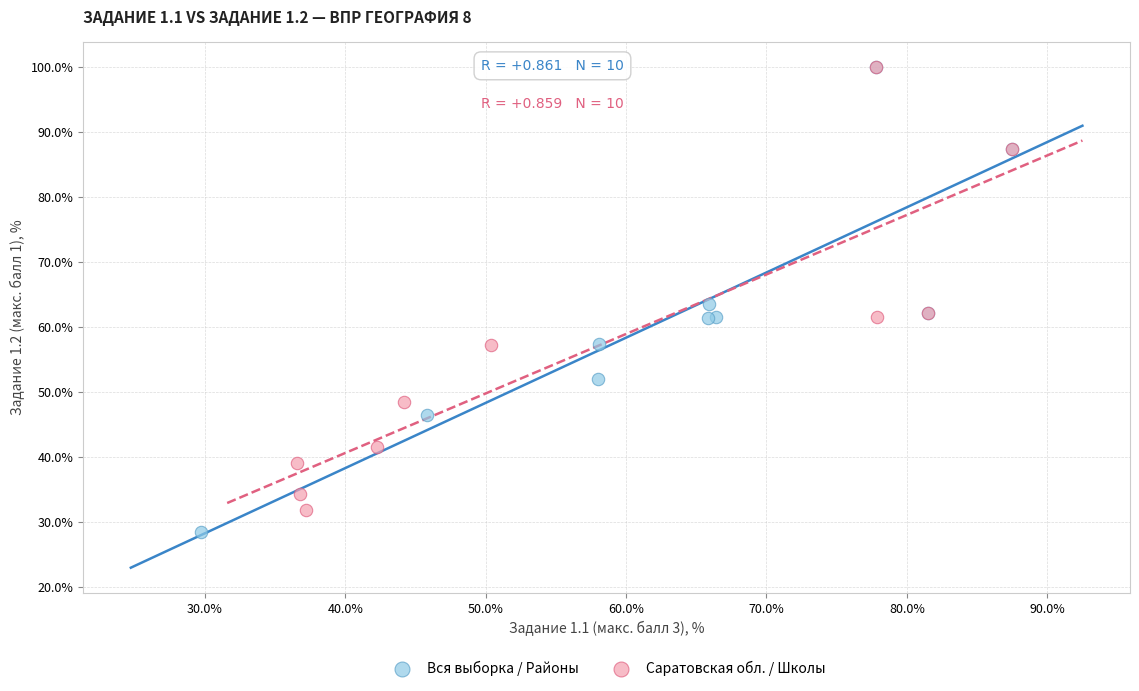

Which series contains the lowest Y value?

Вся выборка / Районы